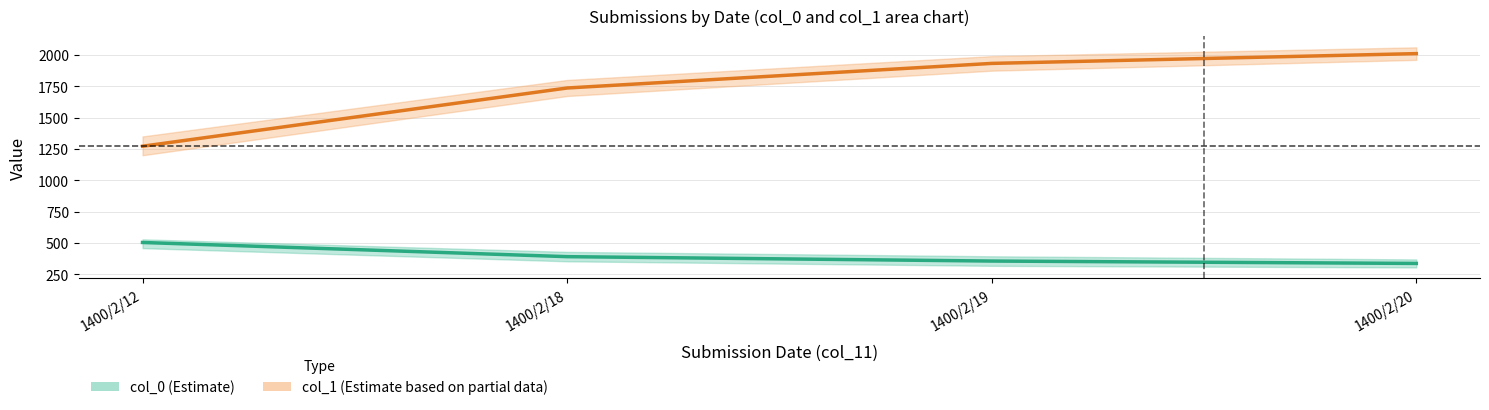

How many lines are shown in the chart?

2